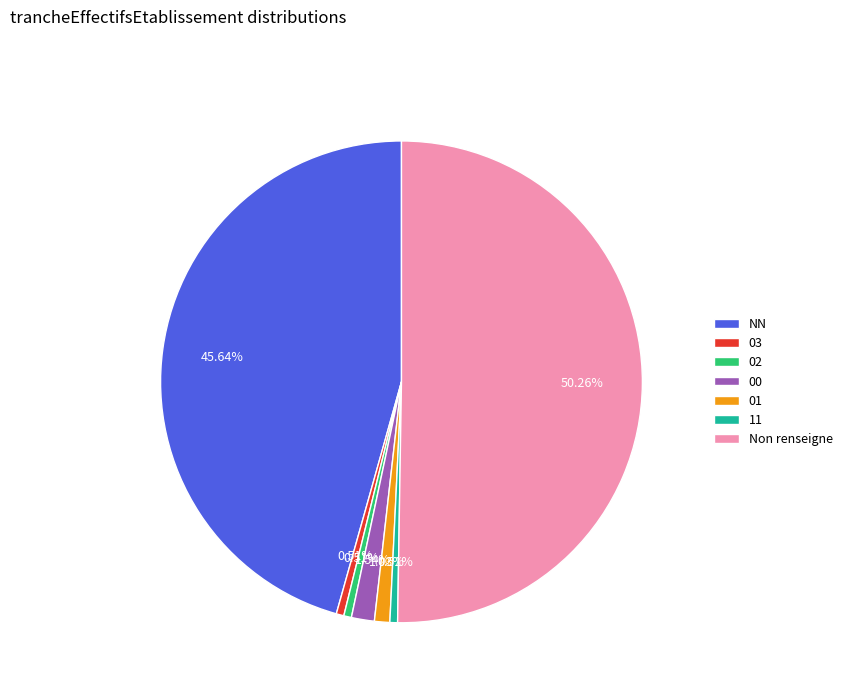

True or false: 03 accounts for 1% of the total.

True